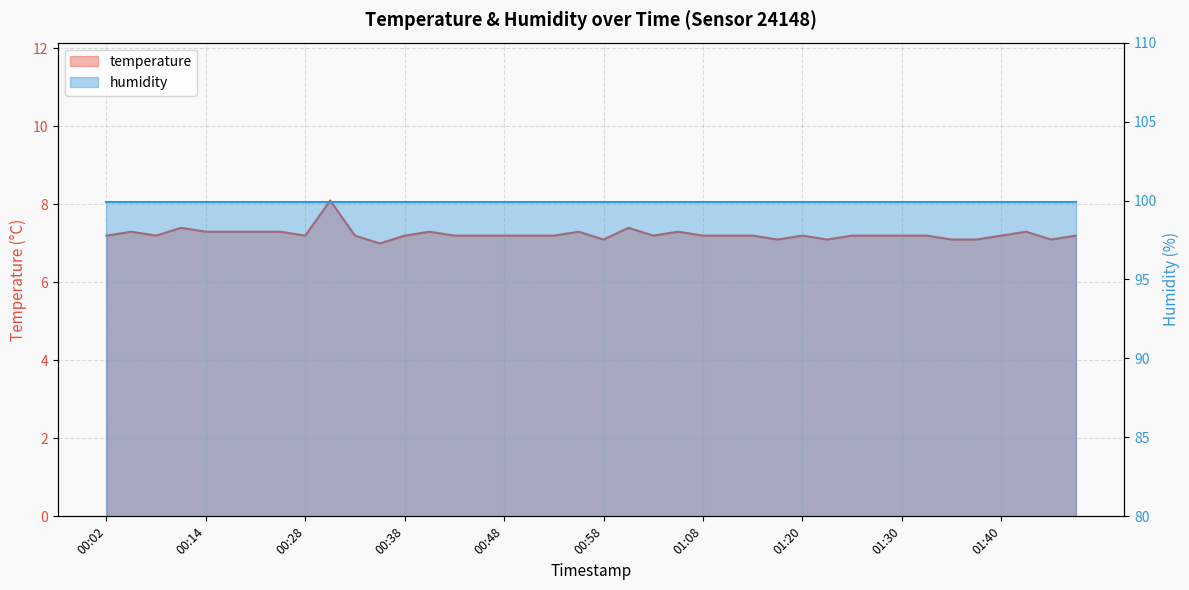

What is the change in value from 00:58 to 01:30?

+0.1